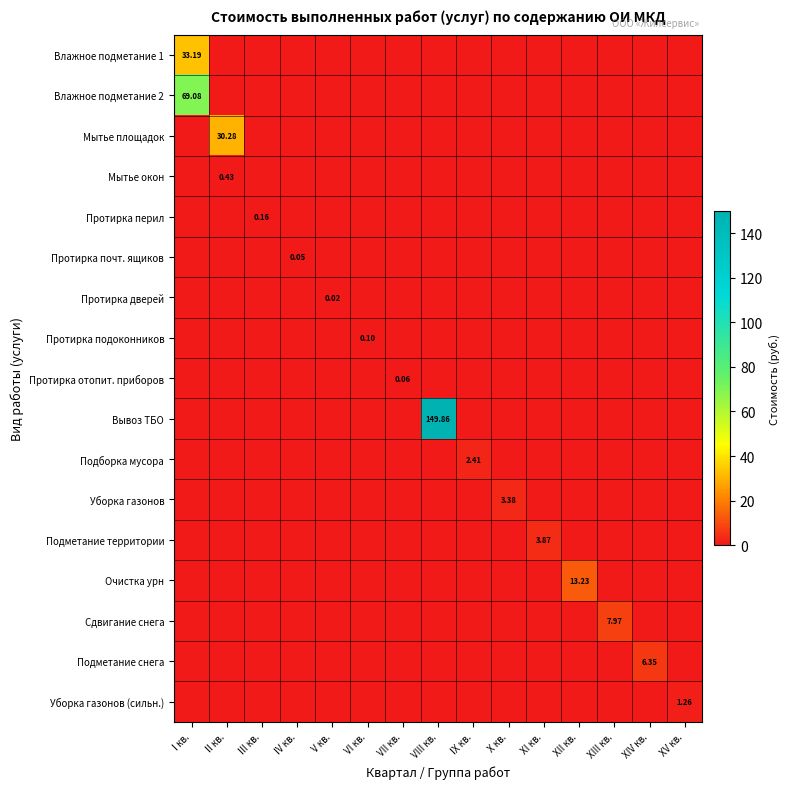

At how many categories does at least one series exceed 88?

1